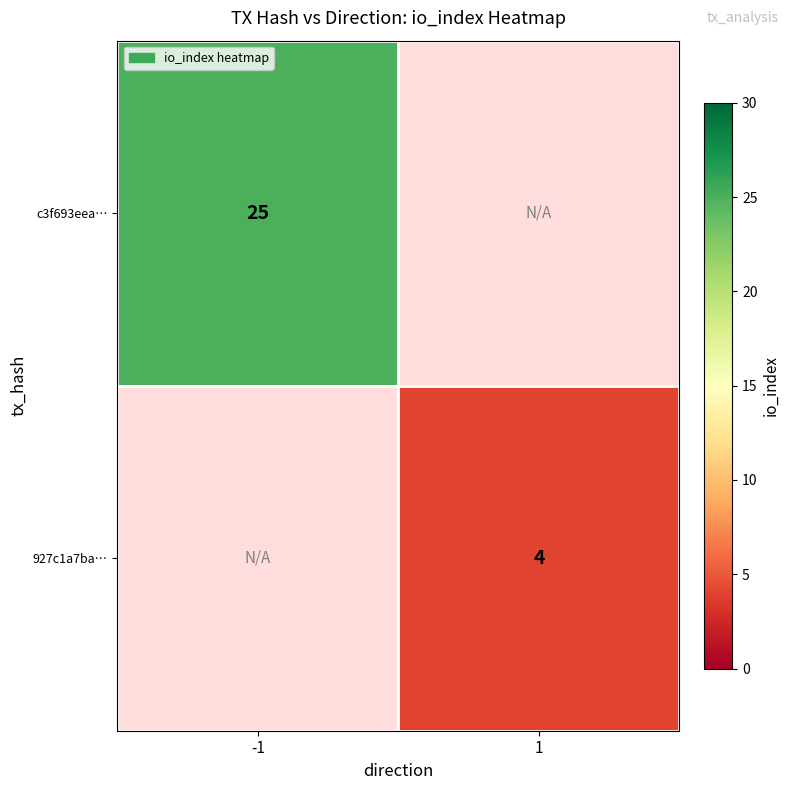

The c3f693eea… series shows 5 at -1. True or false?

False